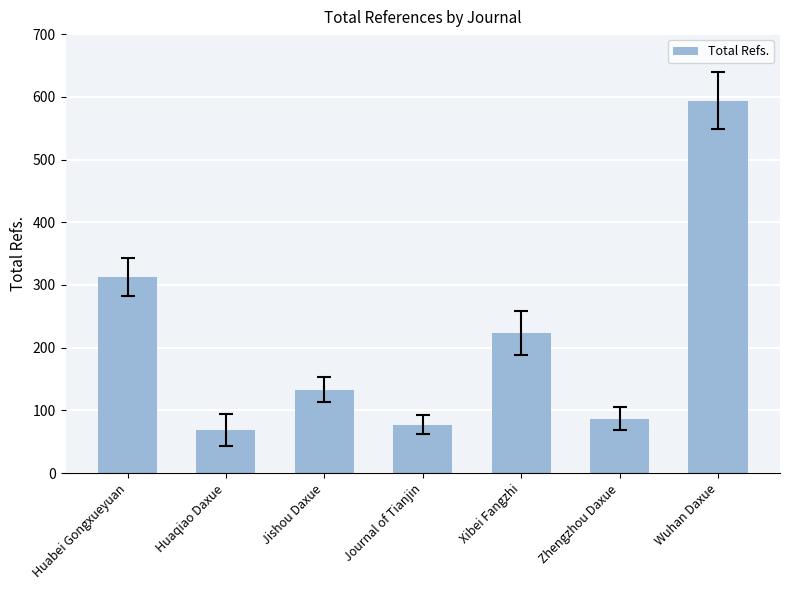

How many categories are shown in the chart?

7